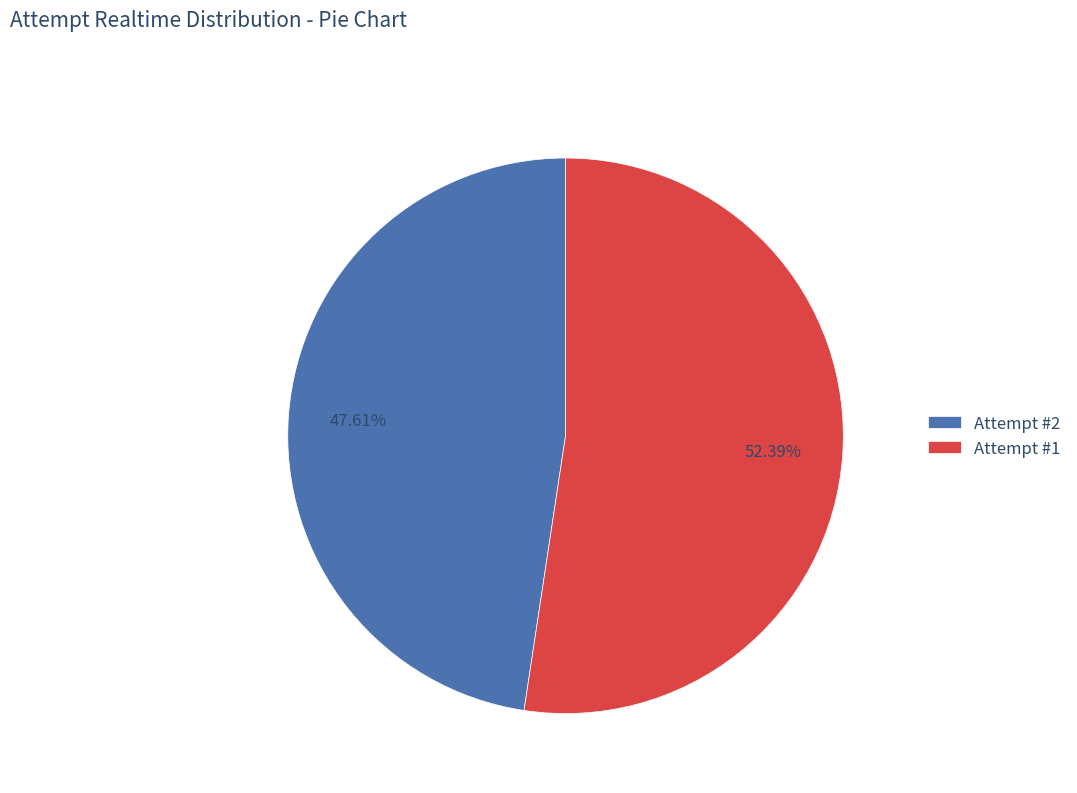

Which has a higher value, Attempt #1 or Attempt #2?

Attempt #1